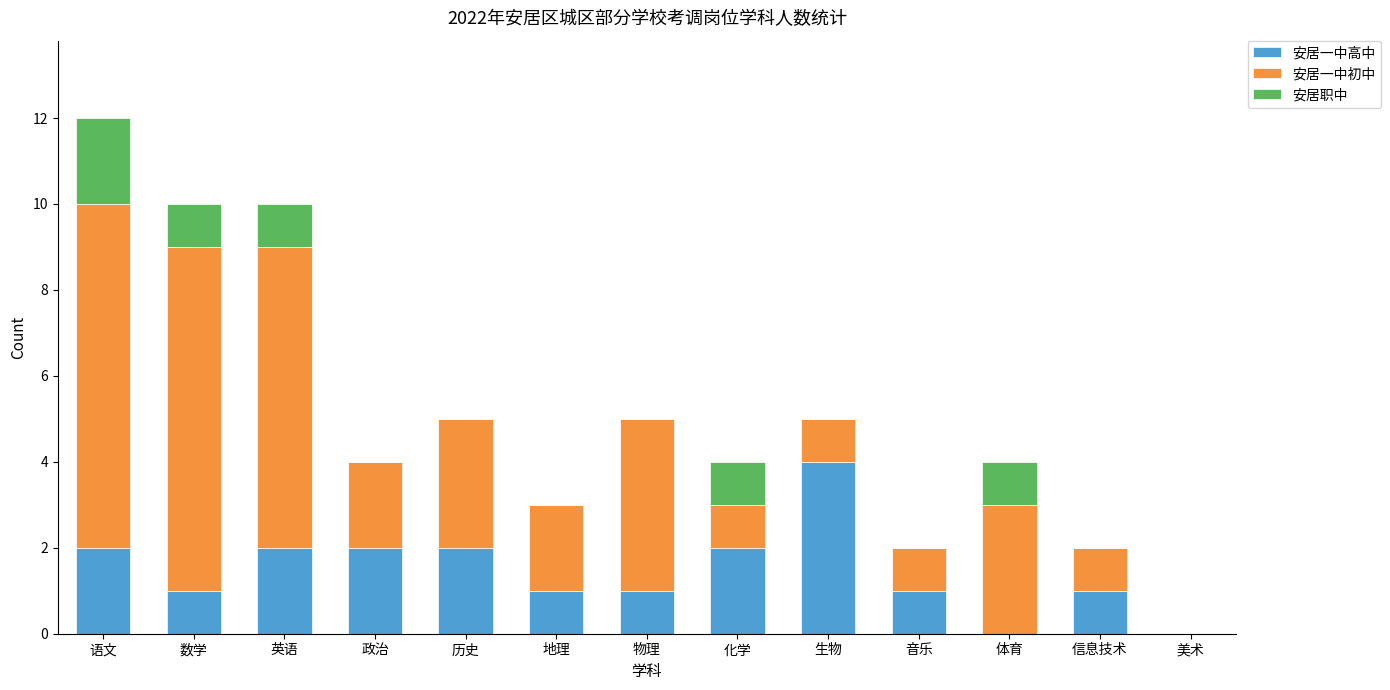

What is the sum of the 安居一中高中 values at 语文 and 地理?

3